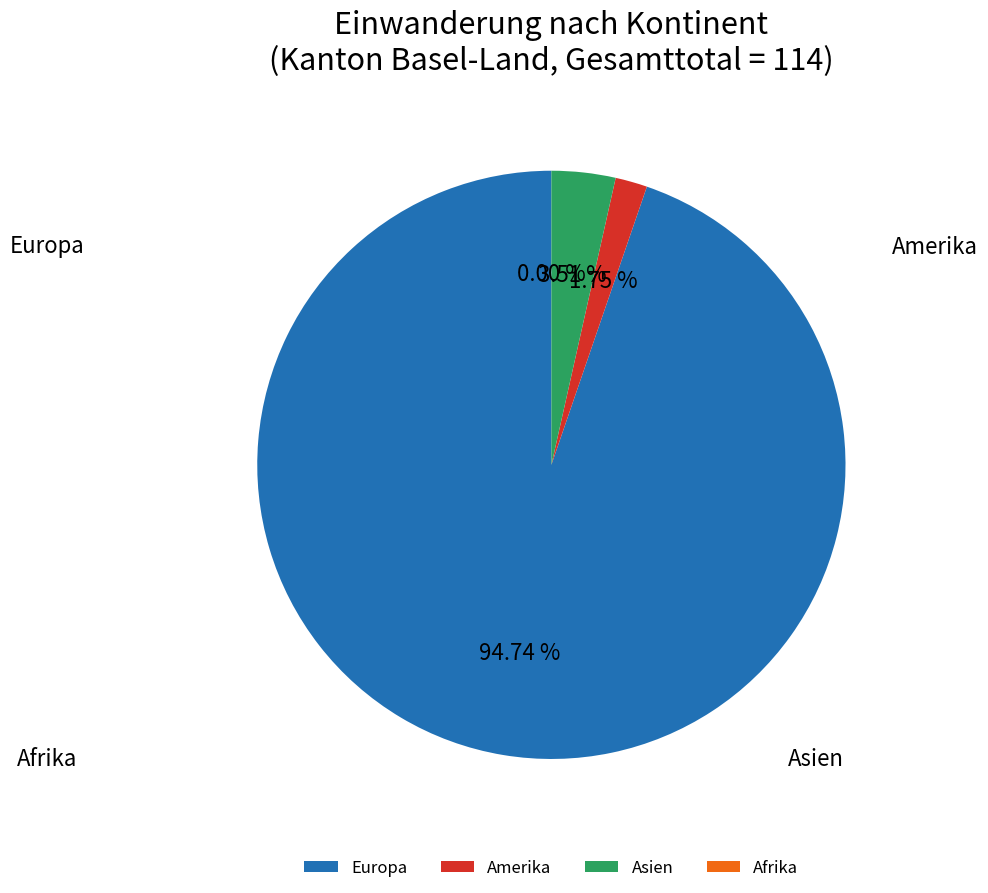

What is the smallest slice in the pie chart?

Afrika